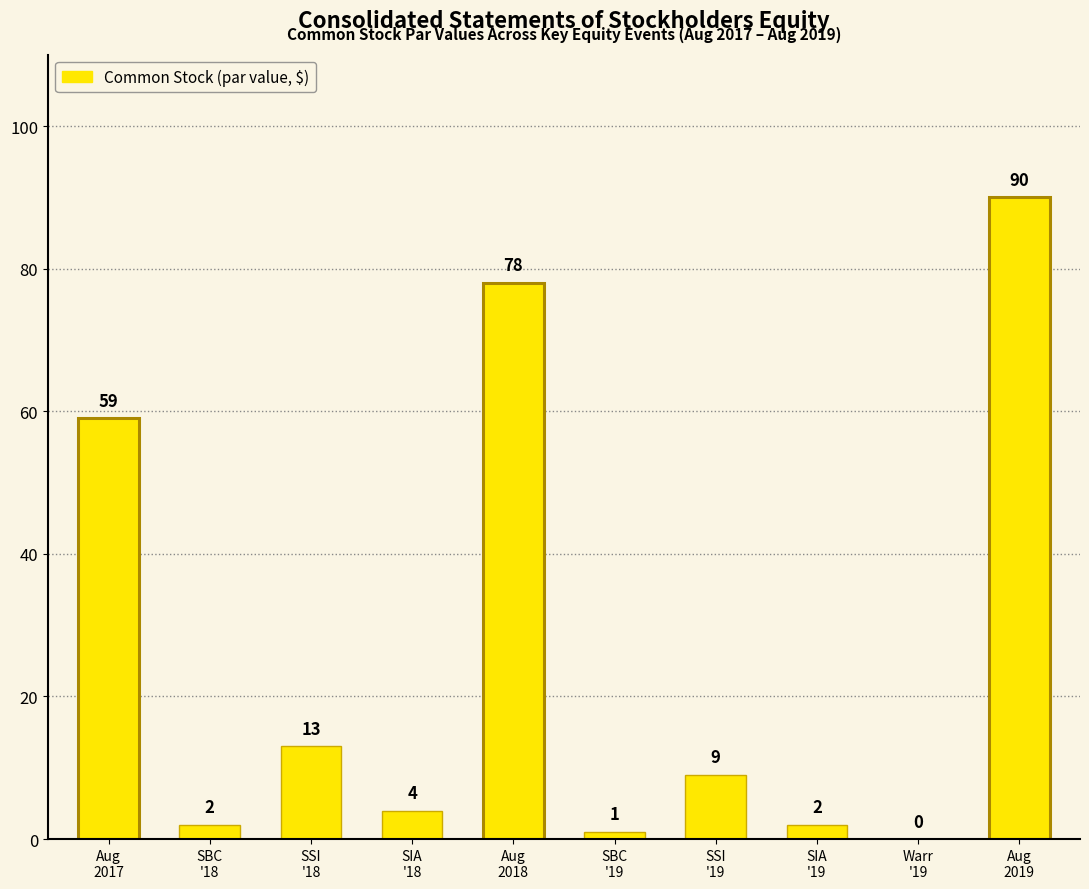

What is the maximum value shown in the chart?

90